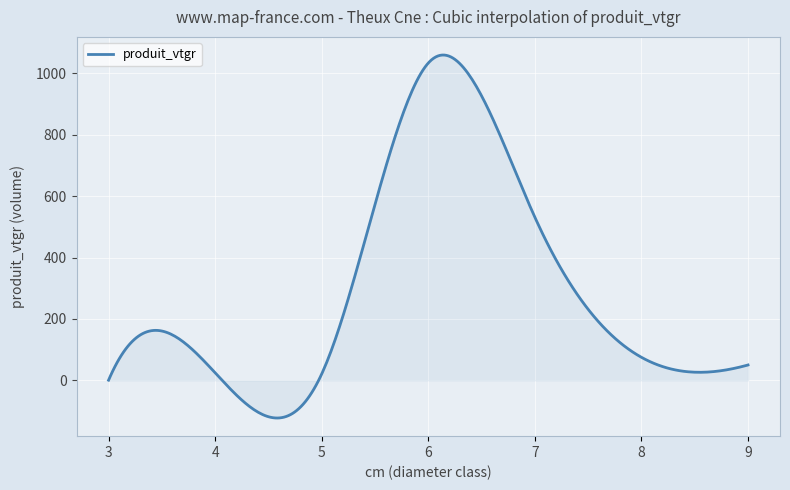

What is the smallest value displayed?

-122.9